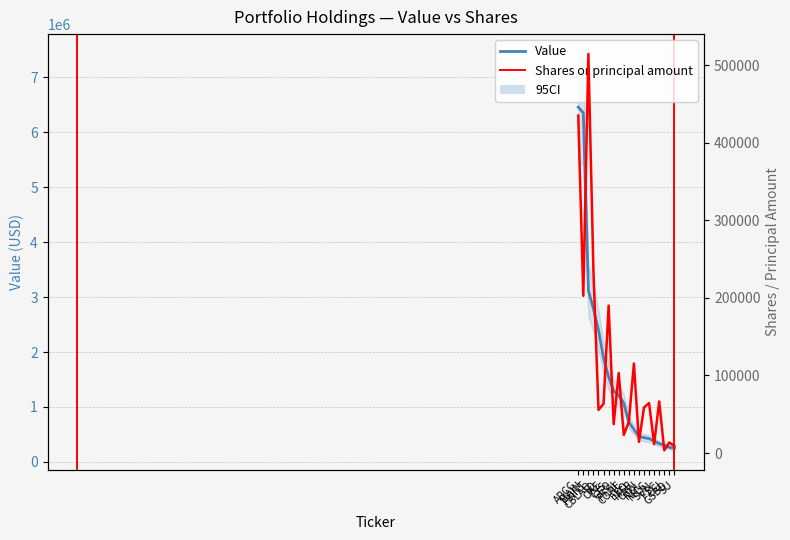

Which has a higher value, NGL or MEP?

MEP